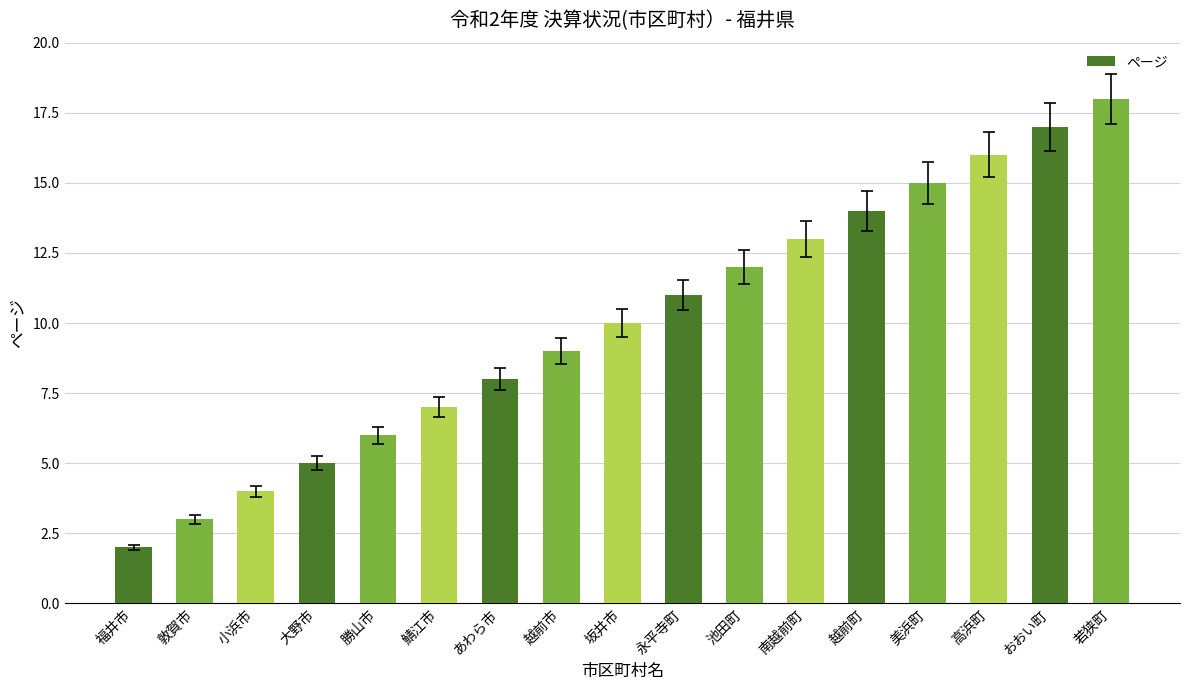

True or false: the data shows 2 at 大野市.

False